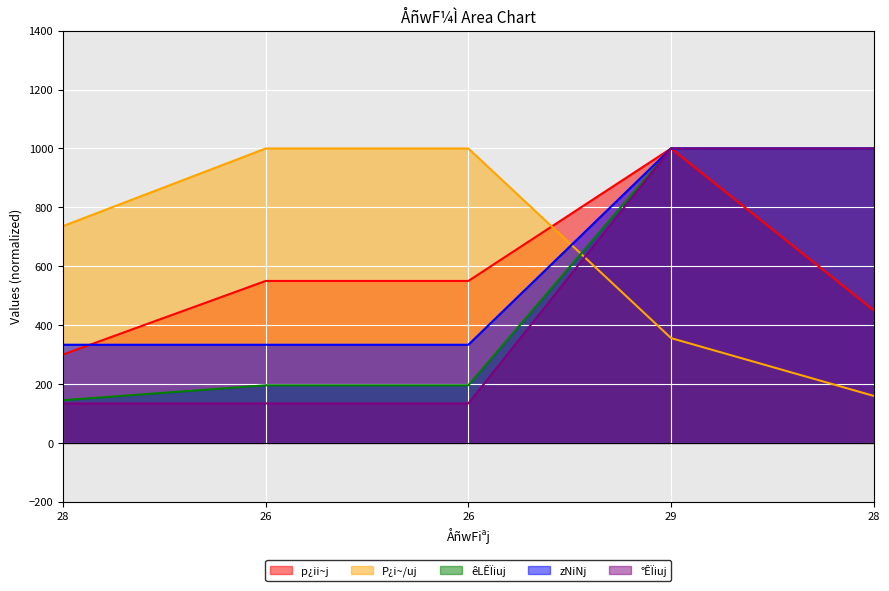

True or false: °ÊÏiuj and p¿ii~j intersect in this chart.

False